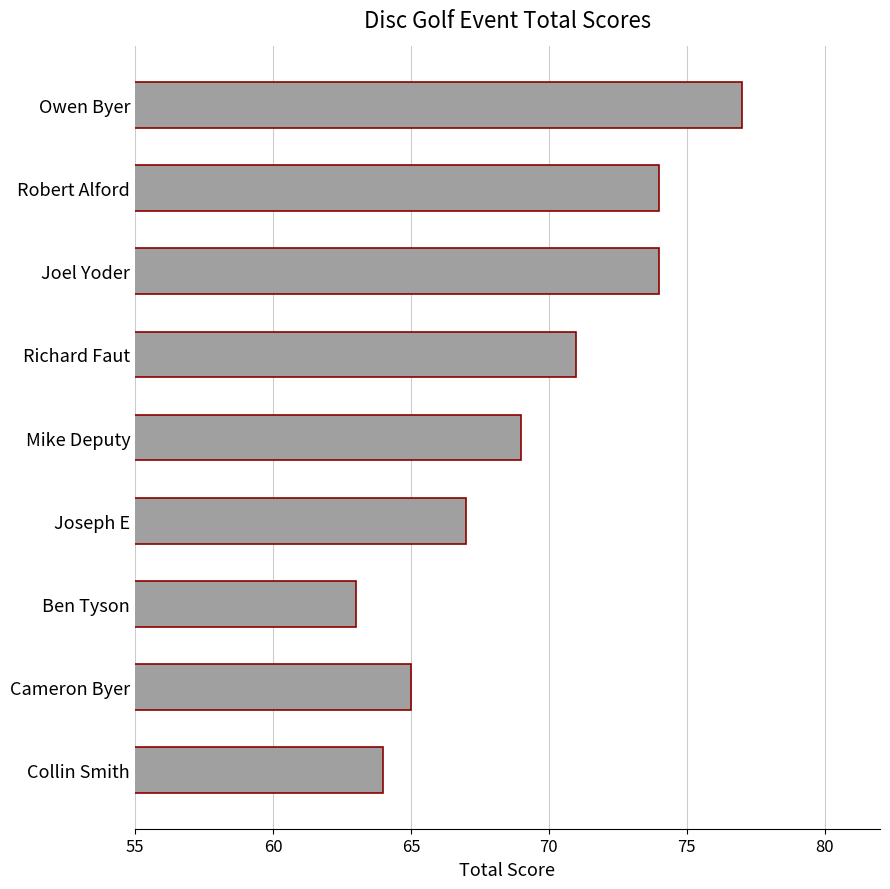

What value does the data have at Joel Yoder, to the nearest 5?

75